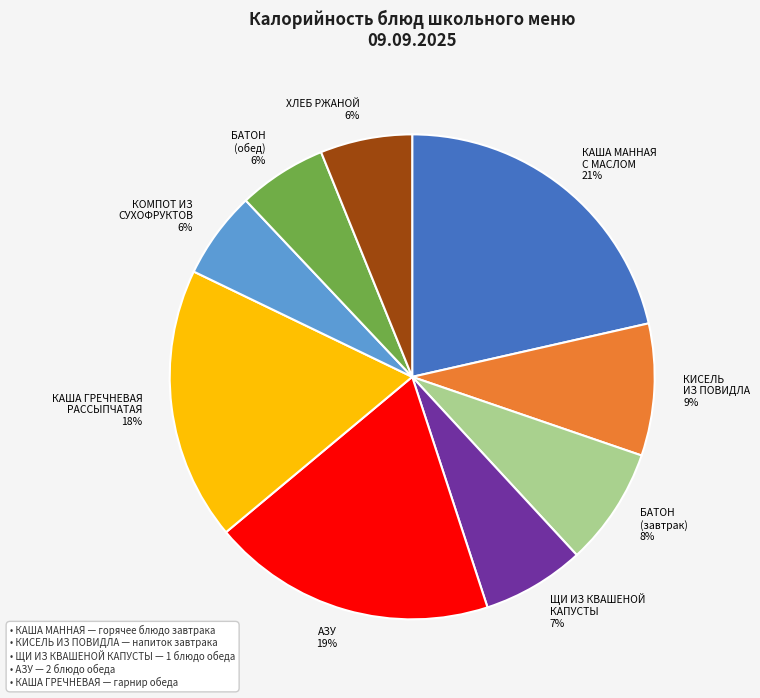

Combined, do ХЛЕБ РЖАНОЙ 6% and КАША ГРЕЧНЕВАЯ РАССЫПЧАТАЯ 18% account for over 50%?

No